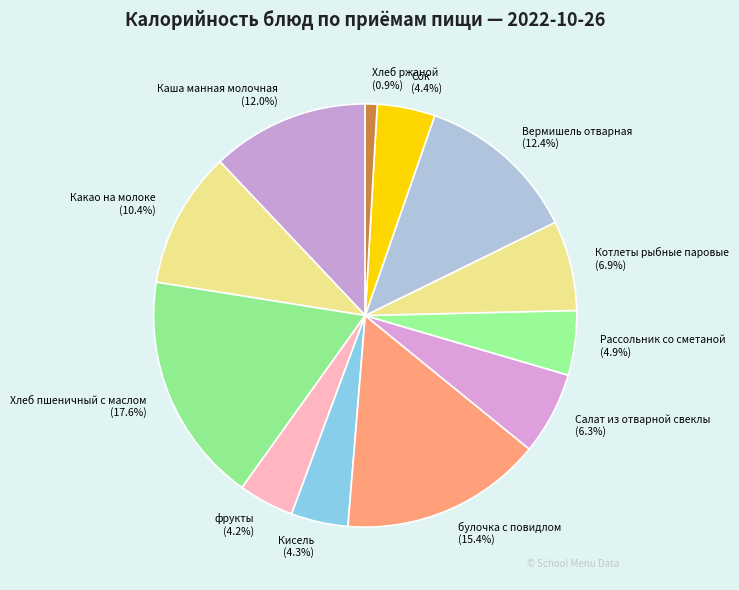

Is it true that Рассольник со сметаной is 19% of the pie?

False